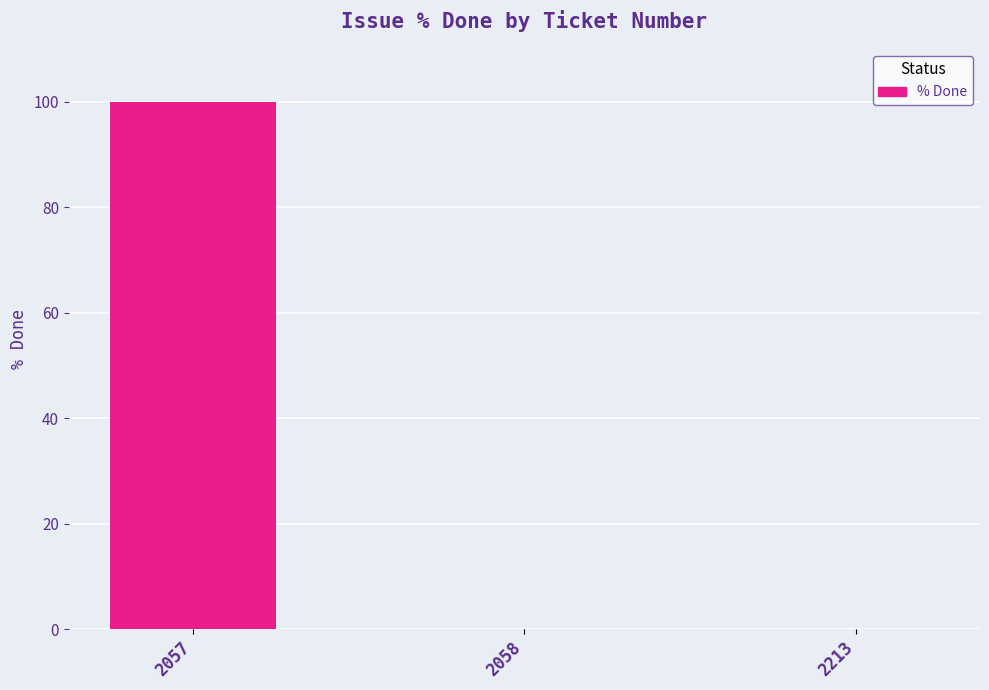

What is the sum of the values at 2057 and 2213?

100